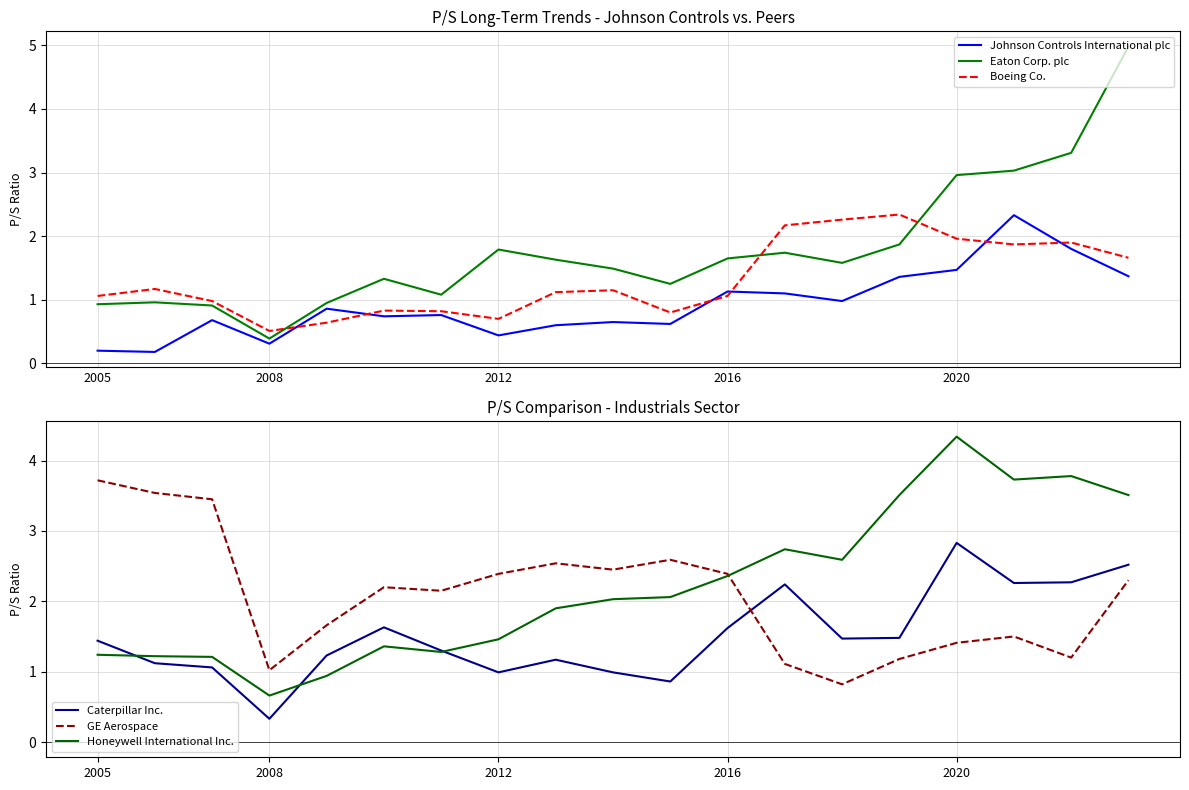

What position from the right is 18?

1